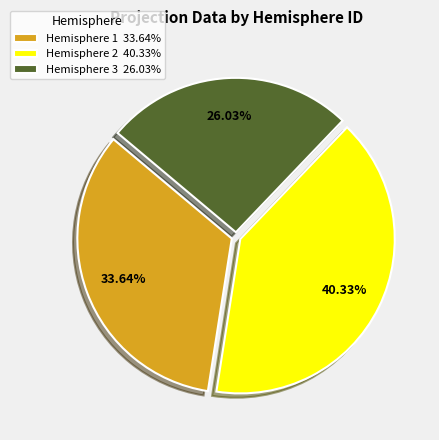

Approximately how many times larger is the value at Hemisphere 1 33.64% compared to Hemisphere 2 40.33%?

0.8